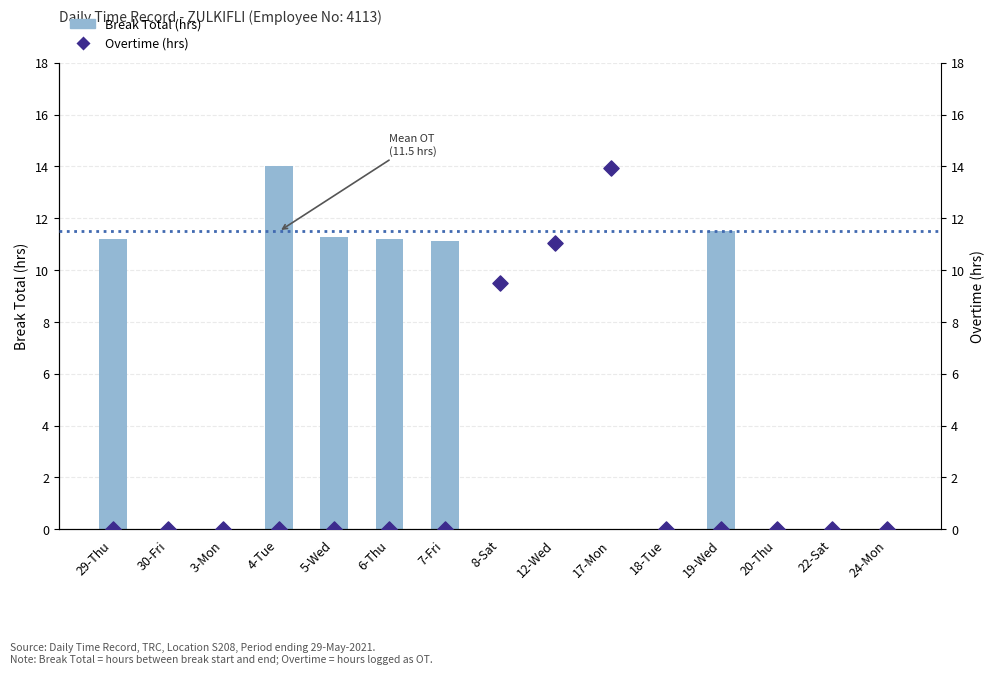

What are all the series names shown in the legend?

Break Total (hrs), Overtime (hrs)